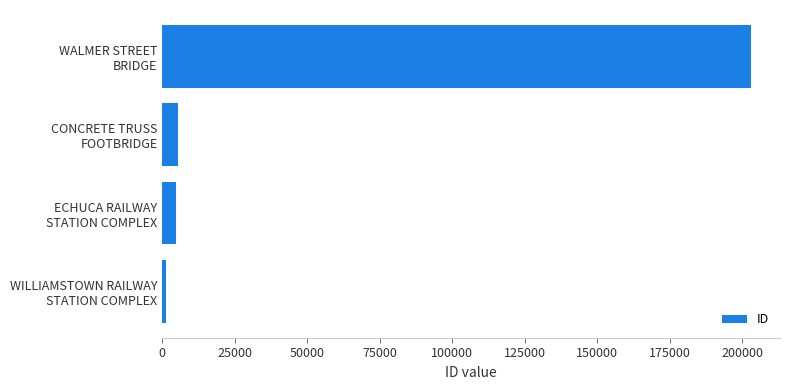

What is the maximum value shown in the chart?

202835